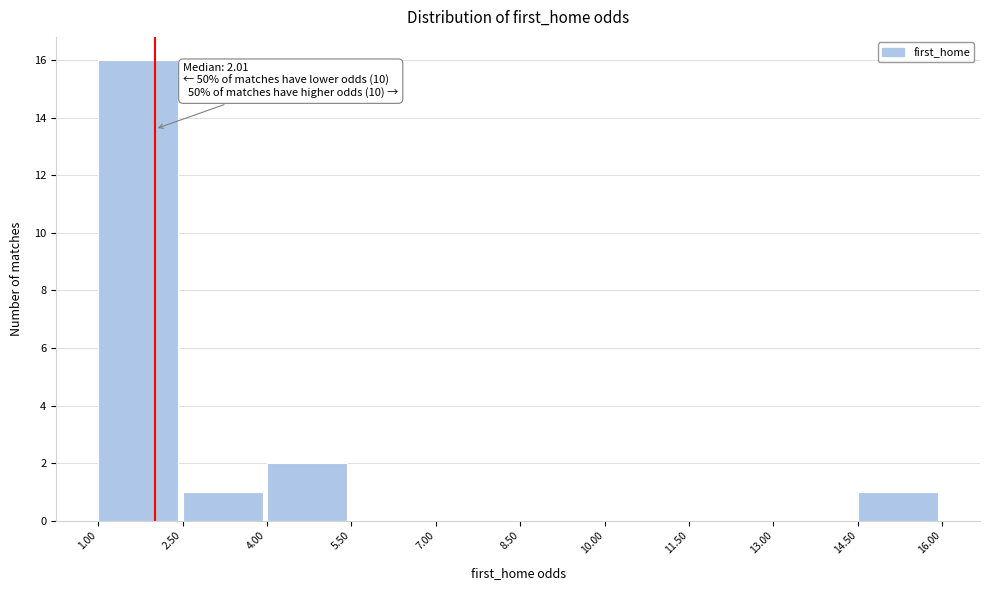

Which range on the x-axis has the tallest bar?

1.00 to 2.50